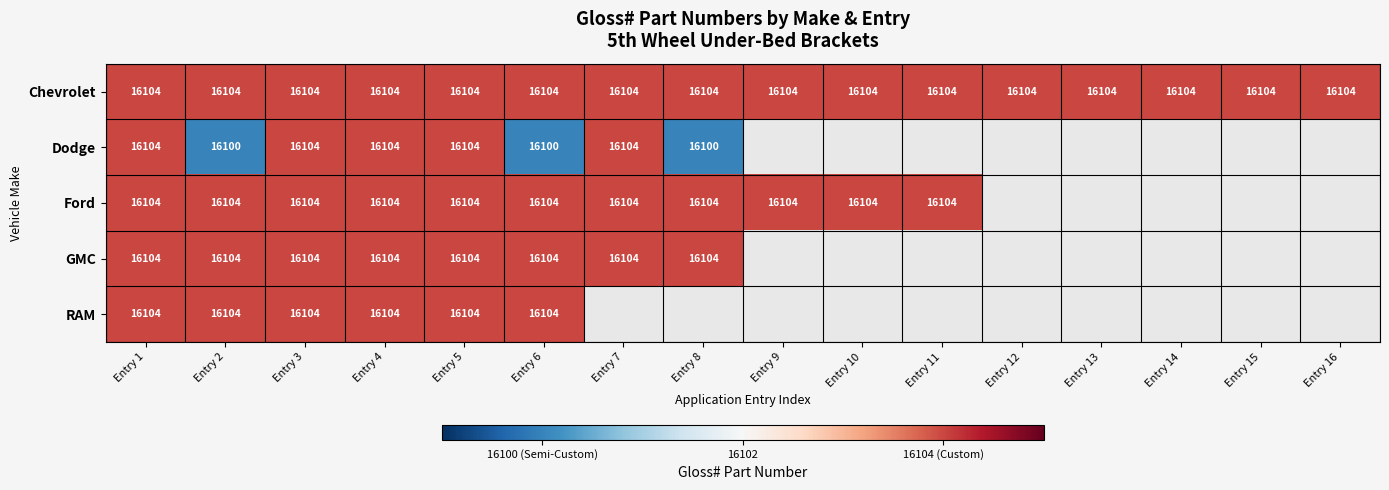

True or false: RAM has a value of 16104 at Entry 6.

True